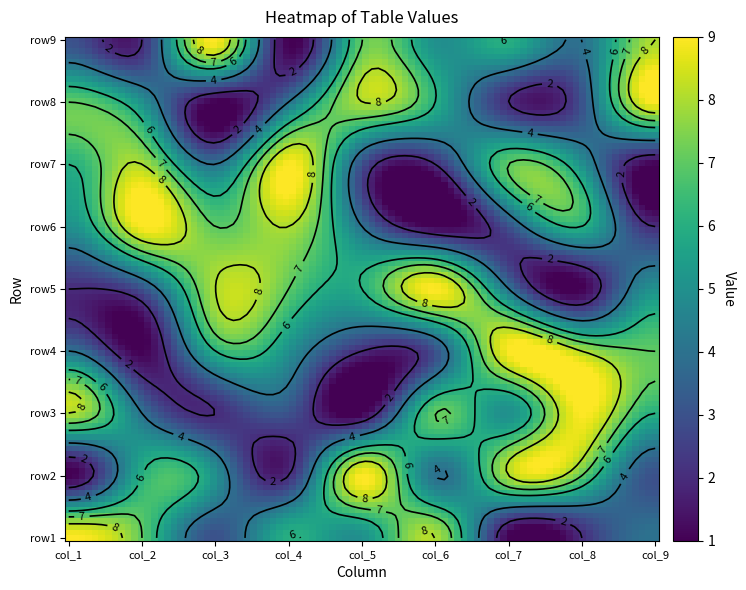

What is the sum of all row4 values?

45